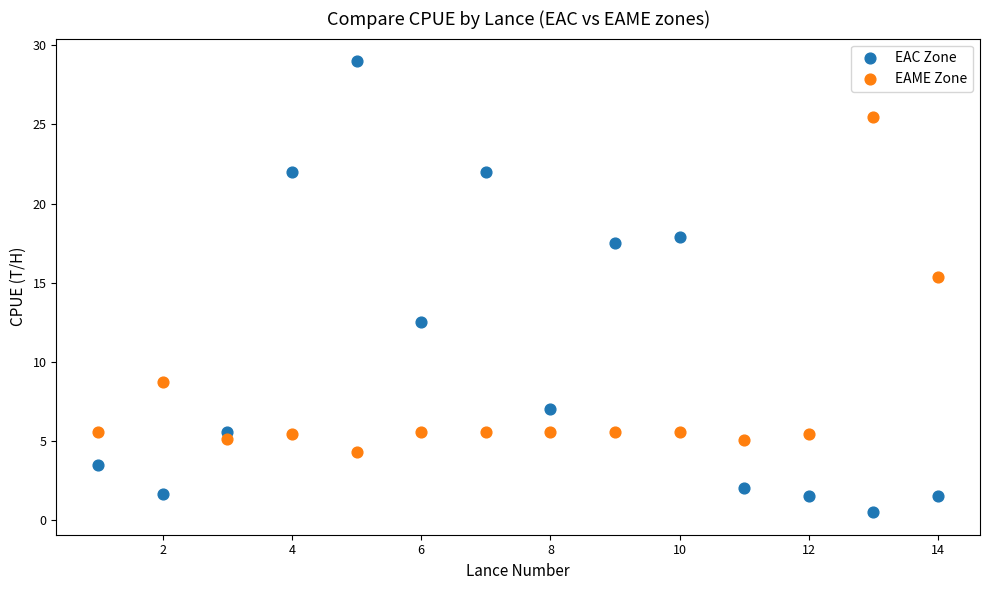

What are all the series names shown in the legend?

EAC Zone, EAME Zone